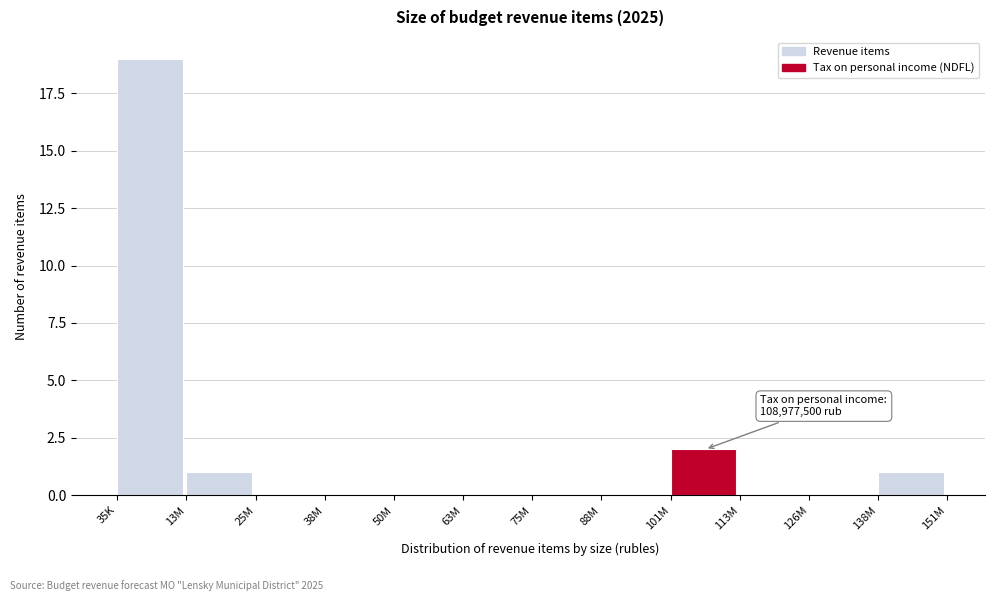

Reading left to right, transcribe all the data shown in this chart.

35K=19	13M=1	25M=0	38M=0	50M=0	63M=0	75M=0	88M=0	101M=2	113M=0	126M=0	138M=1